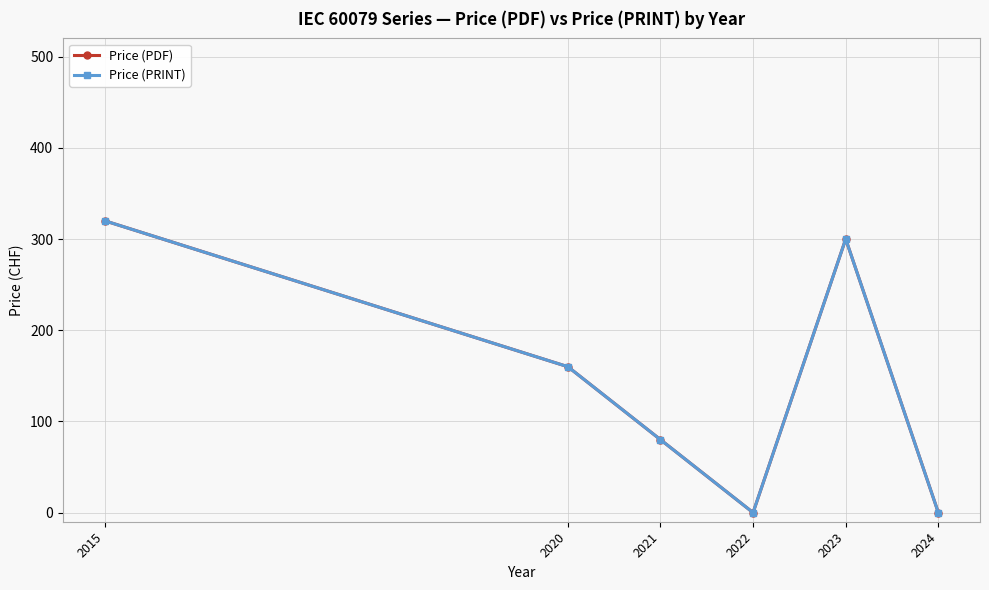

Reading left to right, what are all the values shown in this chart?

Price (PDF): 2015=320	2020=160	2021=80	2022=0	2023=300	2024=0
Price (PRINT): 2015=320	2020=160	2021=80	2022=0	2023=300	2024=0